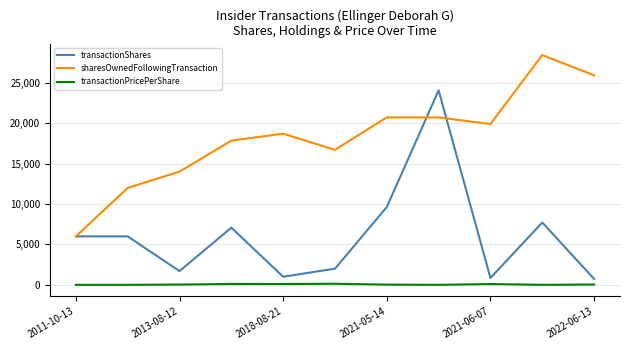

True or false: transactionPricePerShare and sharesOwnedFollowingTransaction cross at least once.

False